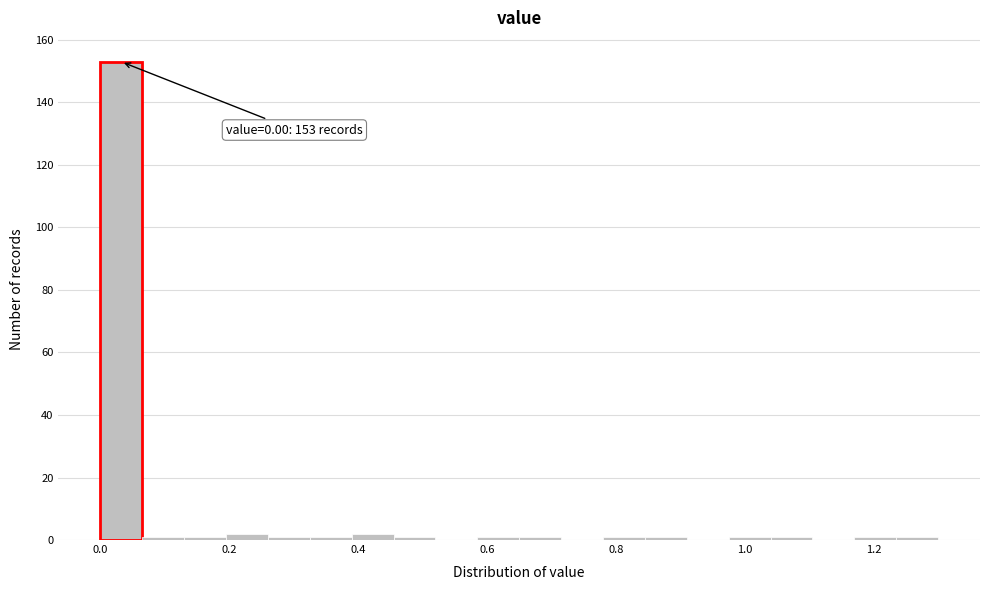

Read against the x-axis, roughly where is the centre of the tallest bar?

0.04